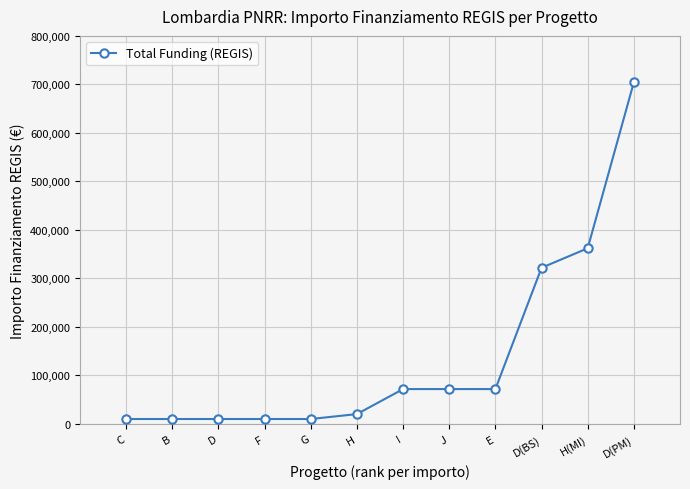

How many values exceed 71885?

6